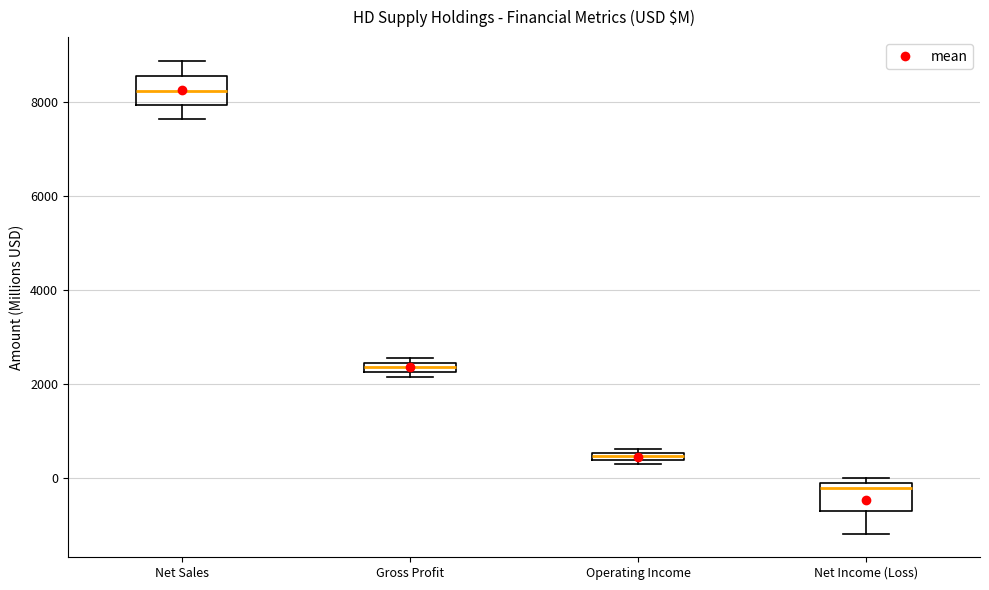

Where is the upper edge of the box for Gross Profit on the y-axis? The values are not printed on the chart, so give them approximately, as read against the axis.

2400